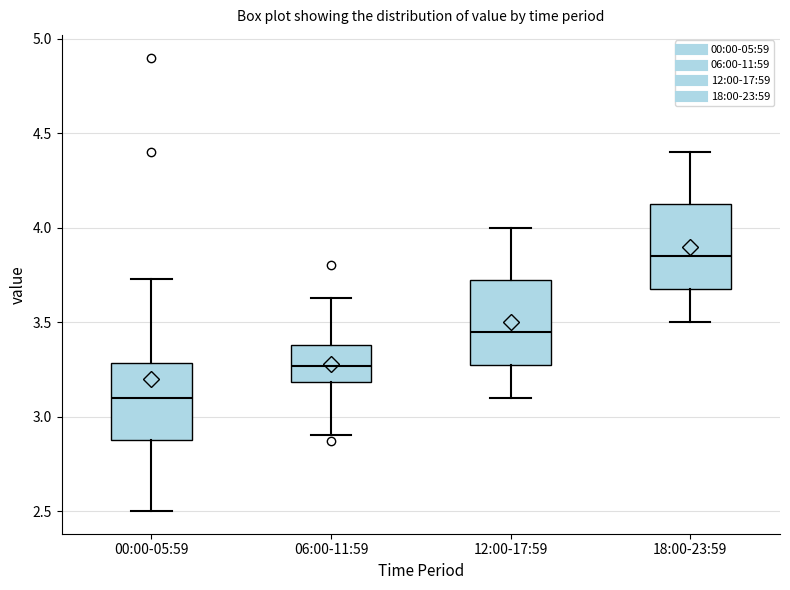

Reading left to right, transcribe this box plot: for each box, give where its median line is, the range the box spans, and where its two whiskers end, as read against the y-axis. The values are not printed on the chart, so give them approximately, as read against the axis.

00:00-05:59: median 3.10, box 2.90 to 3.30, whiskers 2.50 to 3.75
06:00-11:59: median 3.25, box 3.20 to 3.40, whiskers 2.90 to 3.65
12:00-17:59: median 3.45, box 3.30 to 3.75, whiskers 3.10 to 4.00
18:00-23:59: median 3.85, box 3.70 to 4.15, whiskers 3.50 to 4.40